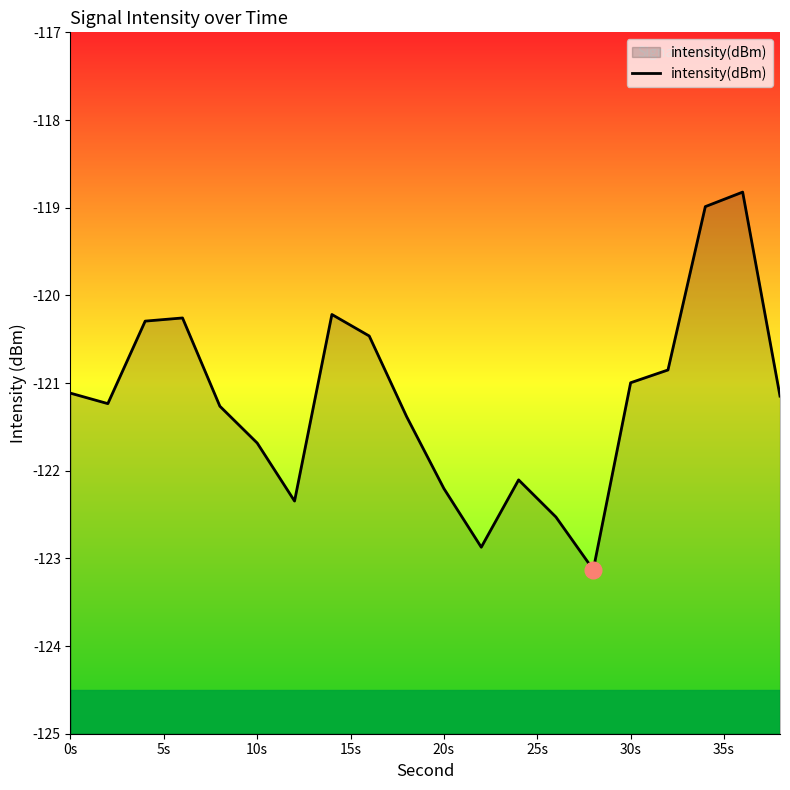

What is the value of the 19th point from the left?

-118.8